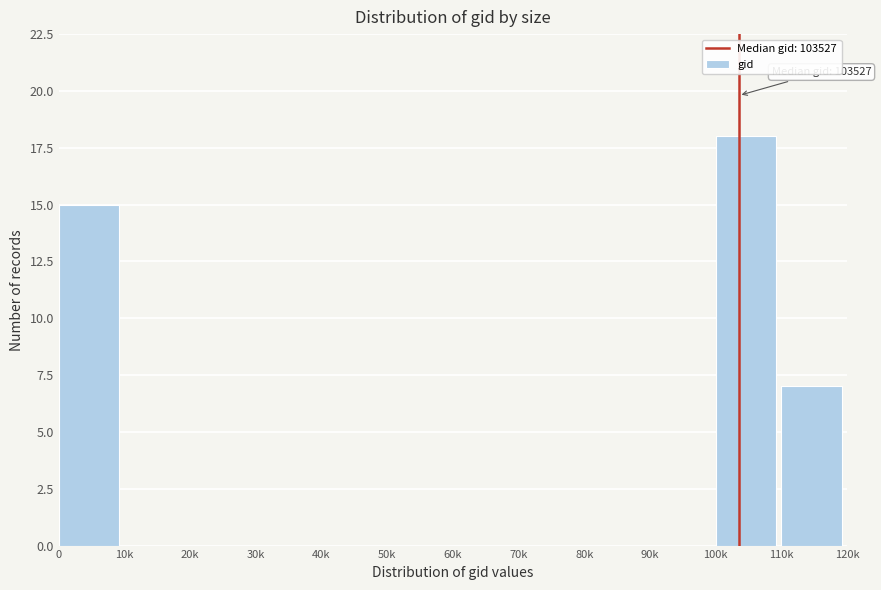

Reading right to left, transcribe all the data shown in this chart.

110k=7	100k=18	90k=0	80k=0	70k=0	60k=0	50k=0	40k=0	30k=0	20k=0	10k=0	0=15